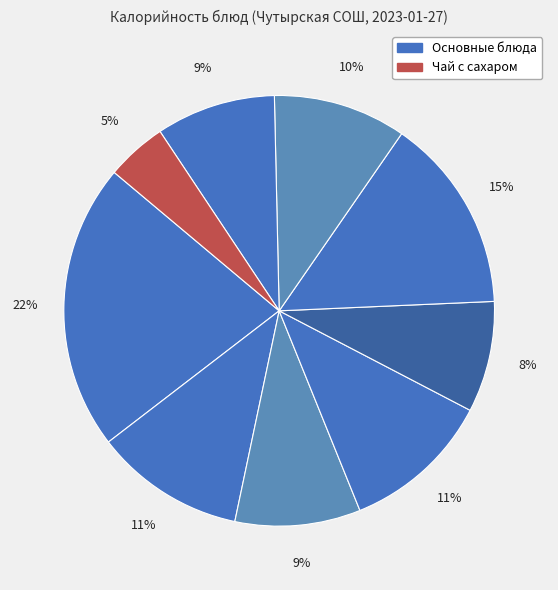

Rank the categories by value from highest to lowest.

Каша ячневая молочная, Пюре картофельное, Какао с молоком, Свекольник, Хлеб пшеничный, Батон нарезной, Хлеб дарницкий, Котлета рыбная любительская, Чай с сахаром